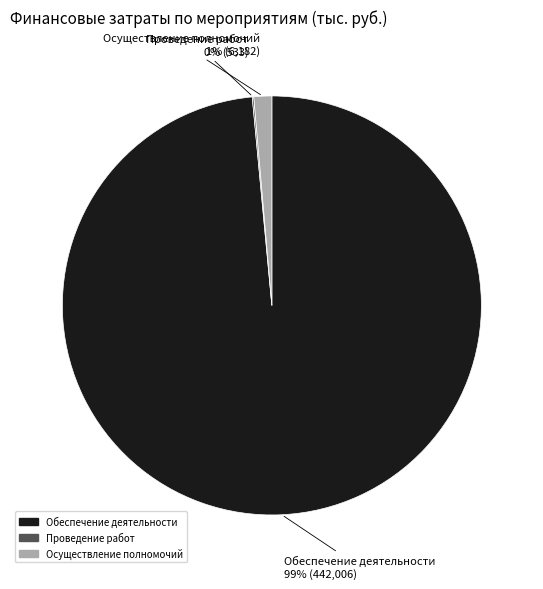

Which category has the biggest portion of the pie?

Обеспечение деятельности